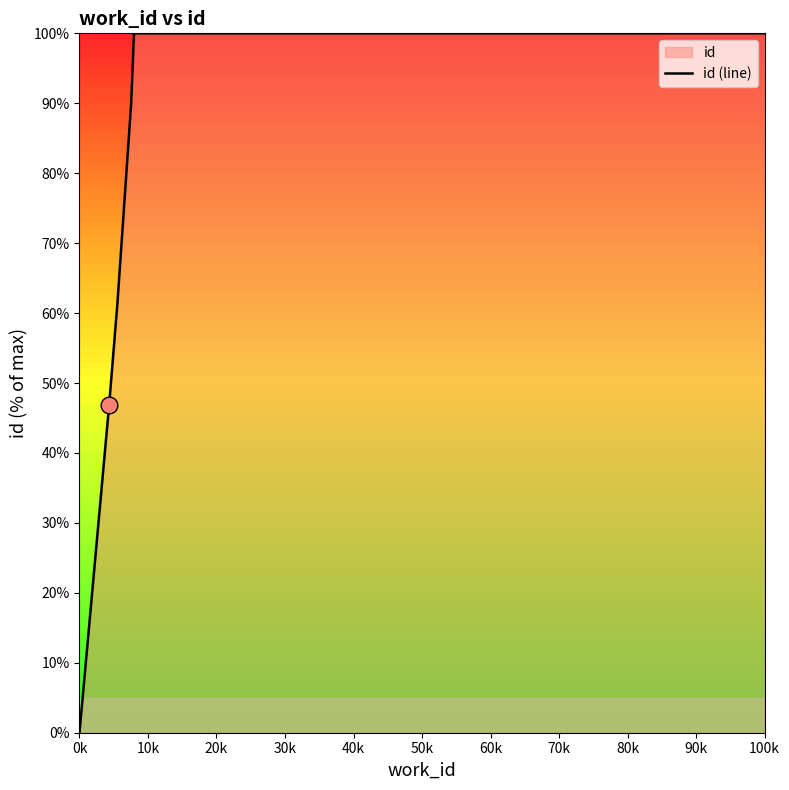

Which label corresponds to the smallest value in the chart?

0k